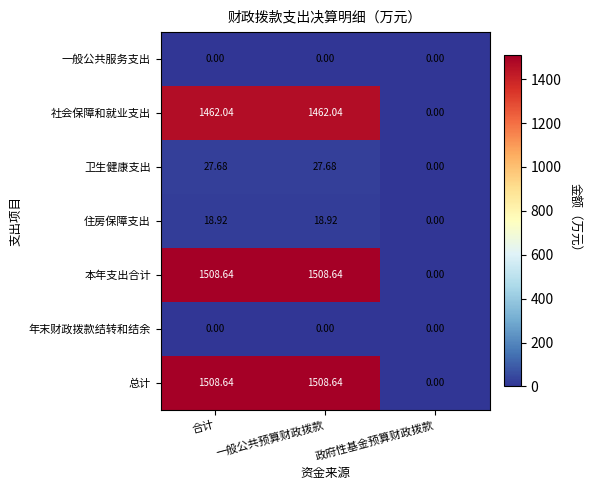

How many categories are shown in the chart?

3